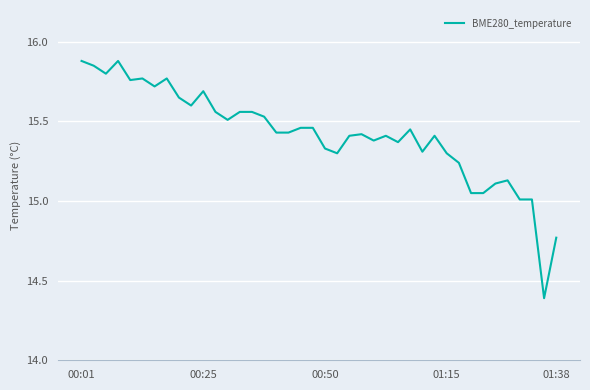

What is the minimum value shown in the chart?

14.4